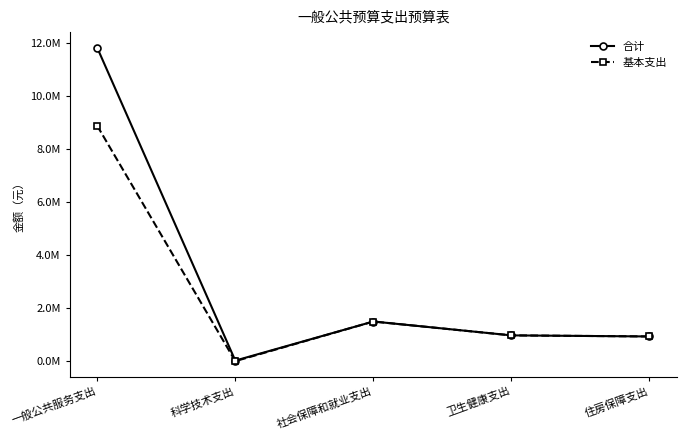

List the series in order of their peak value, highest first.

合计, 基本支出